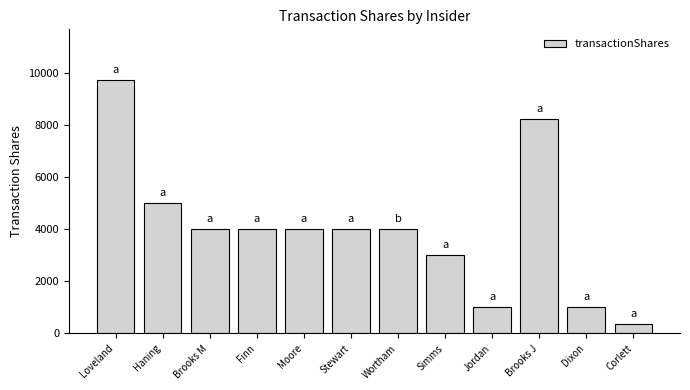

What is the difference between the second highest and second lowest values?

7200